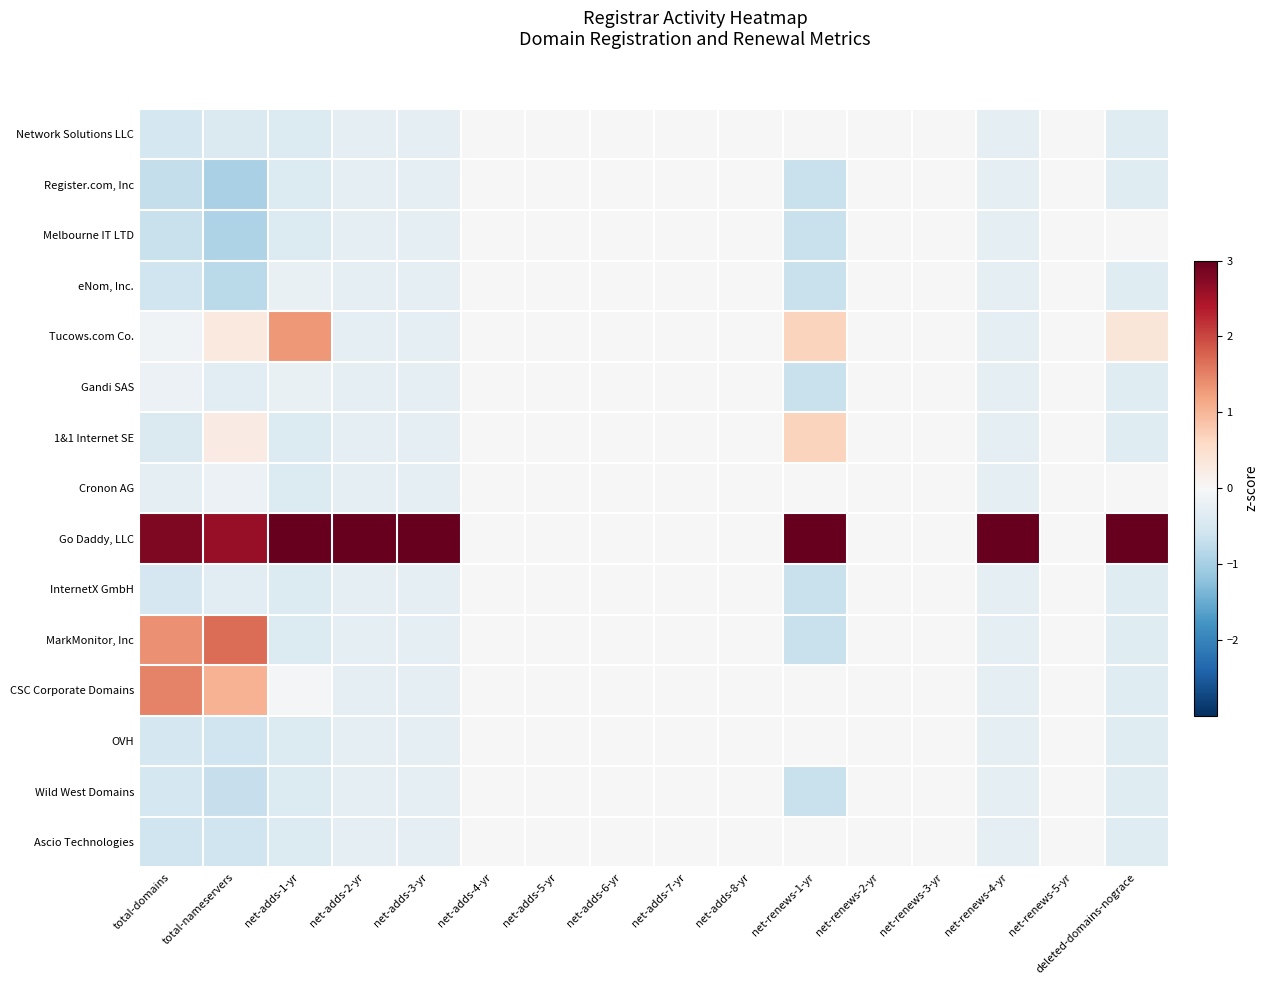

At net-renews-2-yr, list the series in order from largest to smallest.

Network Solutions LLC, Register.com, Inc, Melbourne IT LTD, eNom, Inc., Tucows.com Co., Gandi SAS, 1&1 Internet SE, Cronon AG, Go Daddy, LLC, InternetX GmbH, MarkMonitor, Inc, CSC Corporate Domains, OVH, Wild West Domains, Ascio Technologies